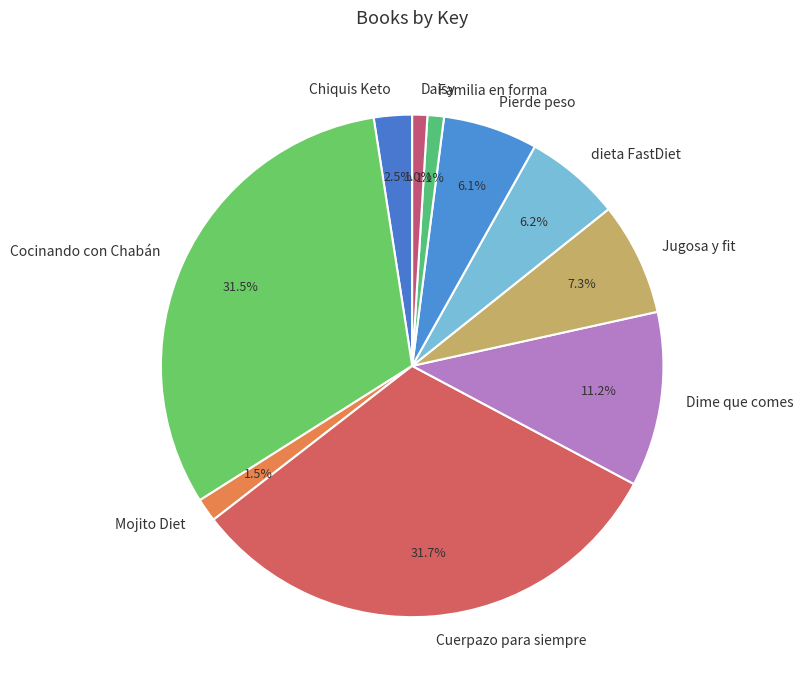

To the nearest percent, what is the difference between the Daisy and Chiquis Keto slice percentages?

1%